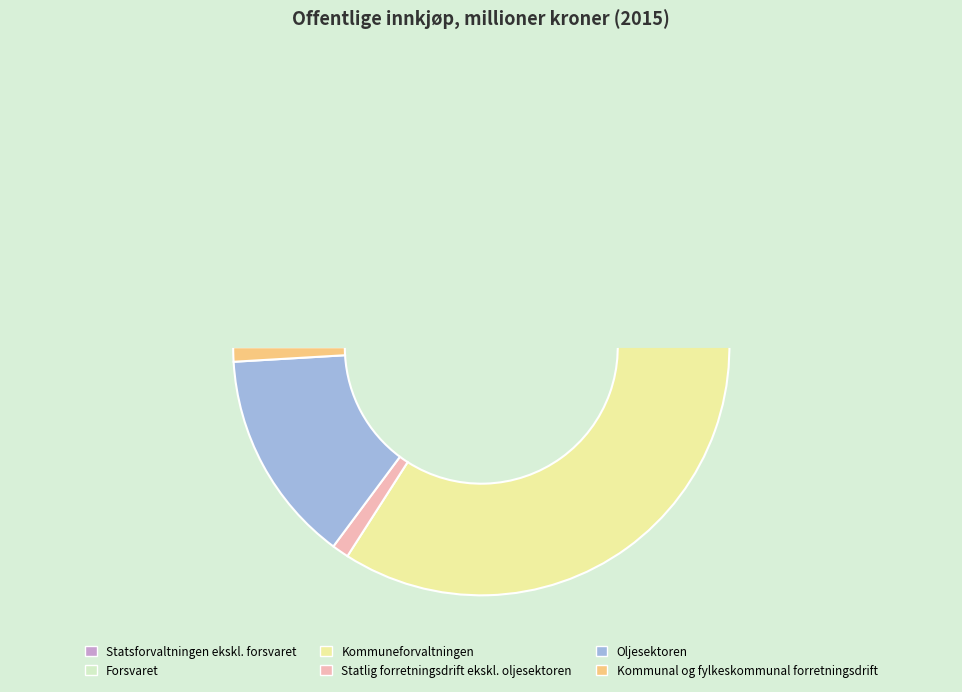

What percentage is the Kommunal og fylkeskommunal forretningsdrift slice, to the nearest percent?

1%